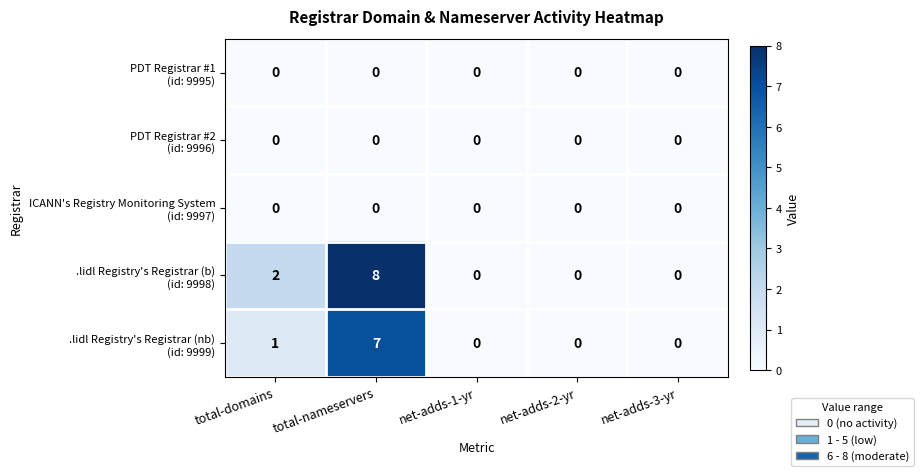

How many series are shown in this chart?

5